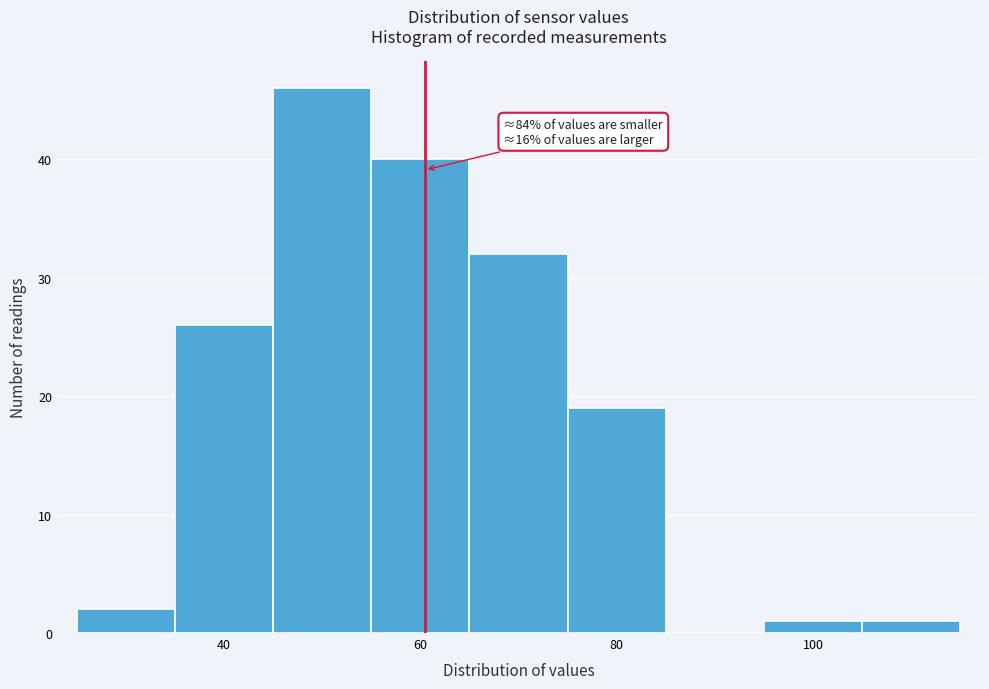

Which range on the x-axis has the tallest bar?

45 to 55